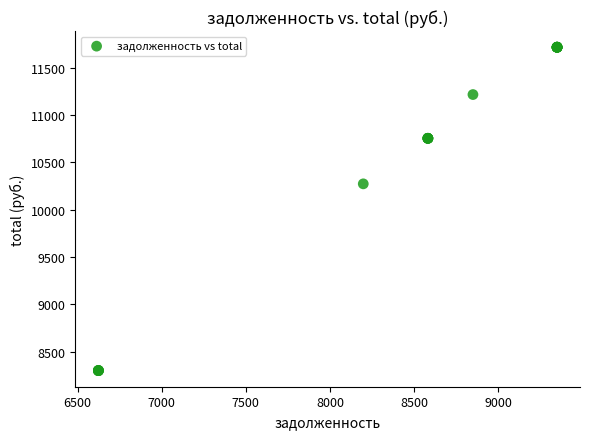

What Y value in the scatter plot is closest to 10008?

10273.6